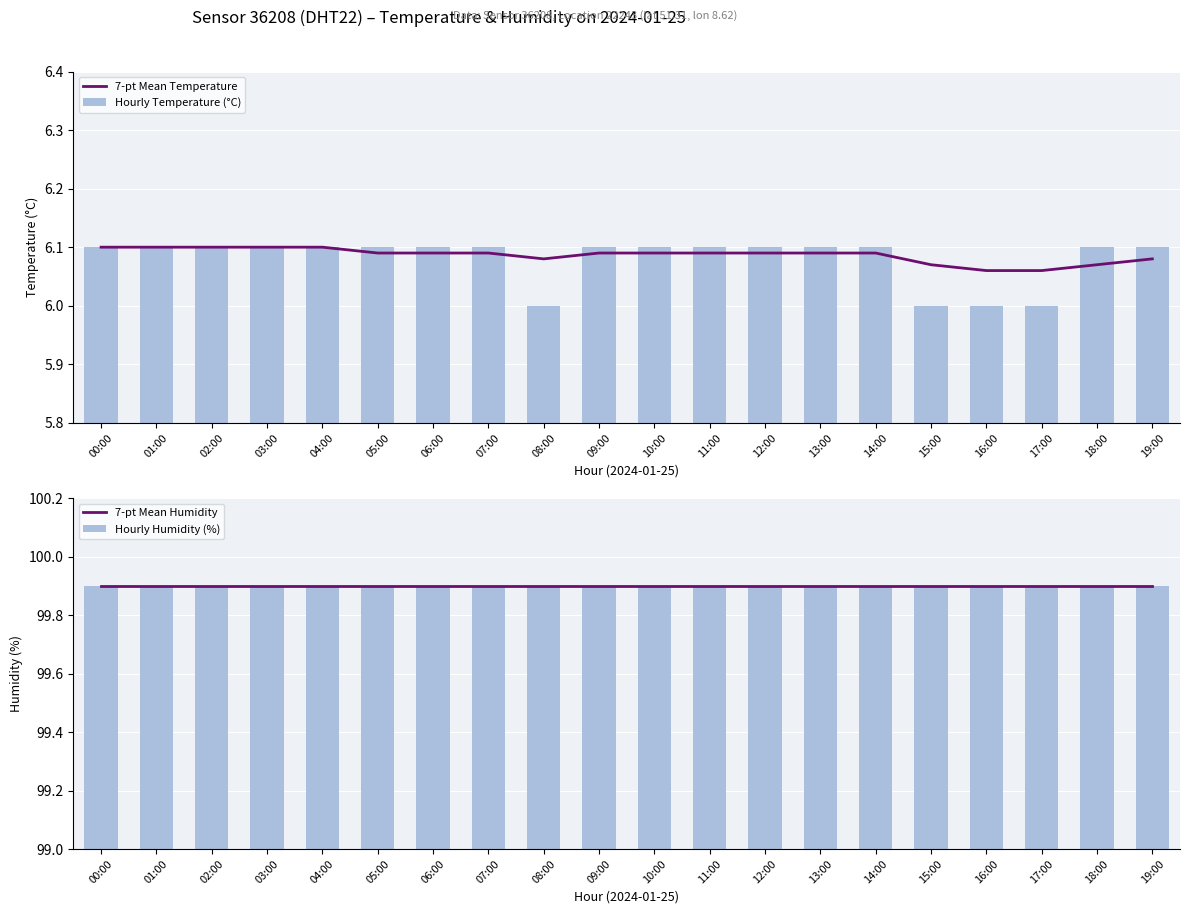

True or false: Hourly Humidity (%) has a value of 99.9 at 15:00.

True